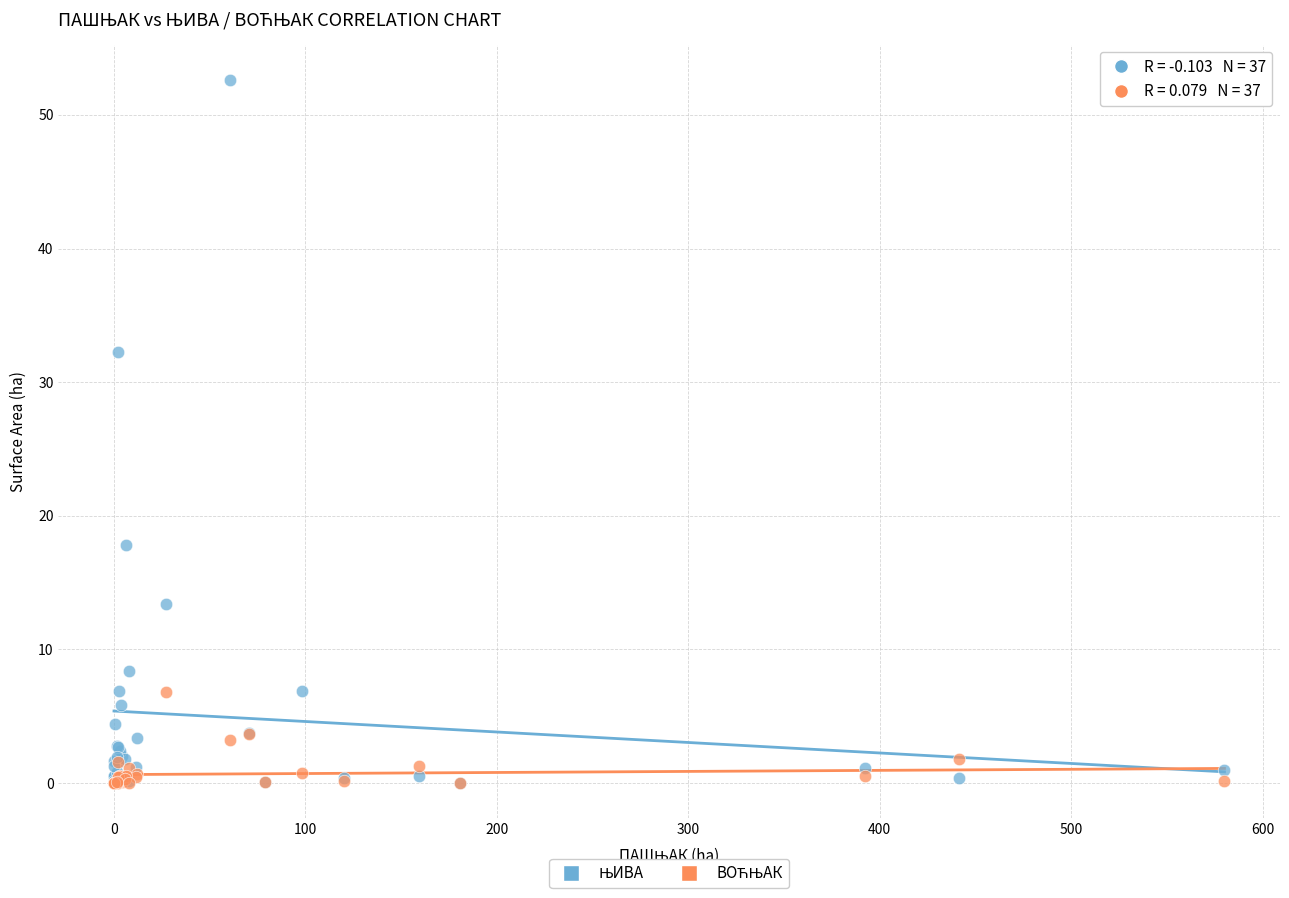

Across all series, what Y value is closest to 26?

32.3